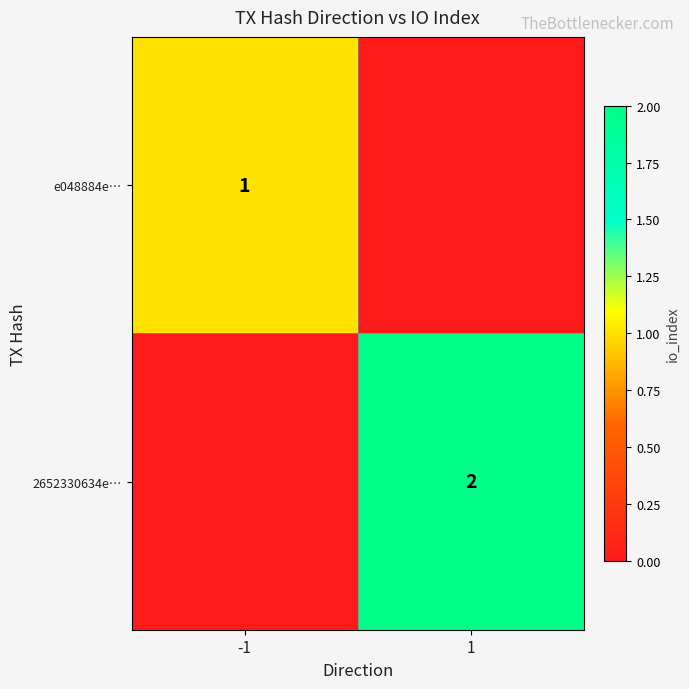

True or false: 2652330634e… has a value of 2 at 1.

True